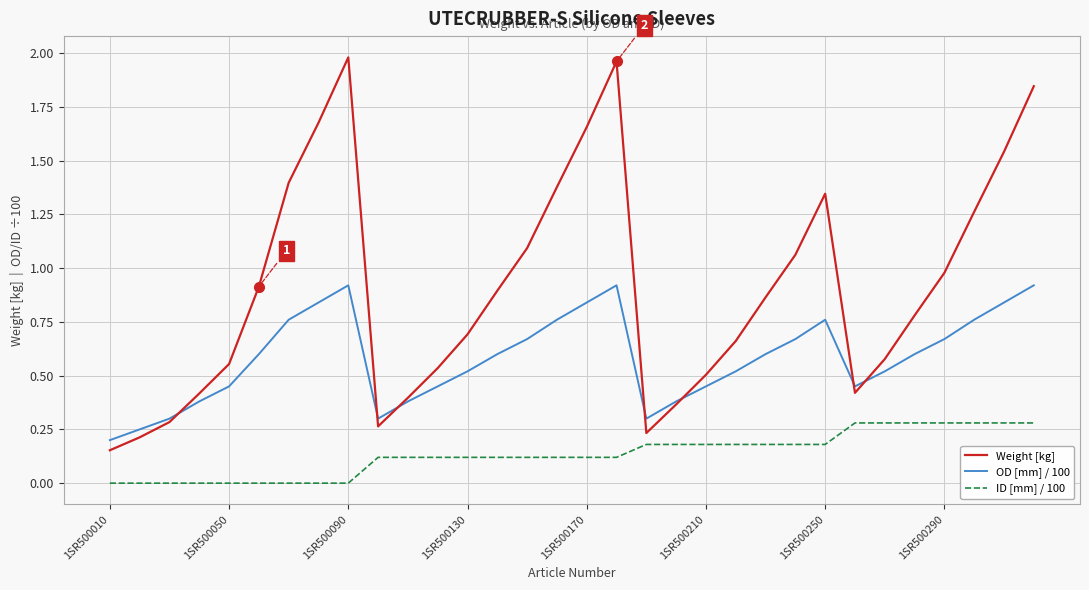

Which series has the widest spread of values?

Weight [kg]